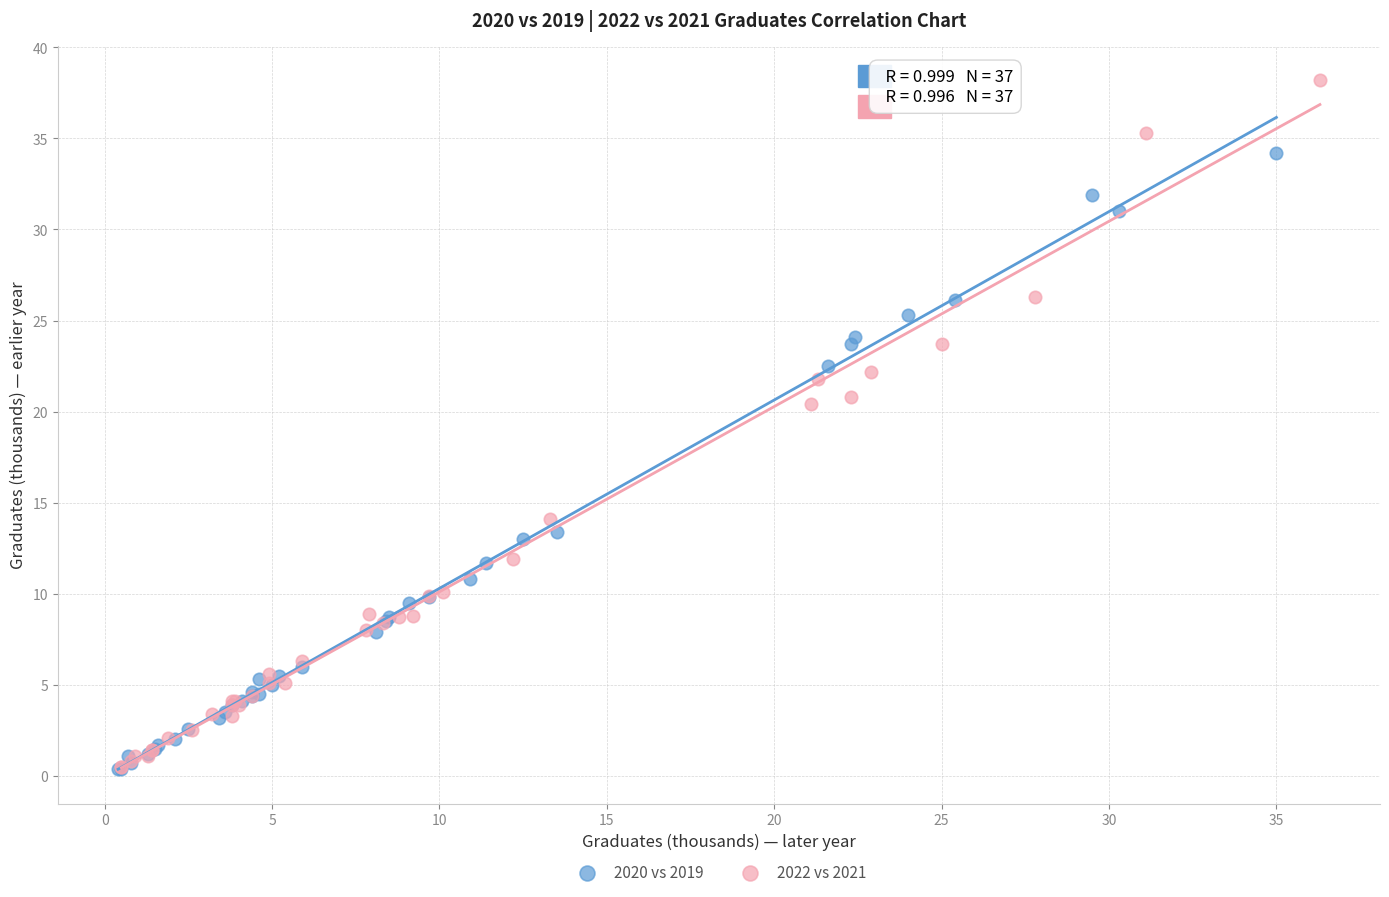

Which series has the largest Y range (max minus min)?

2022 vs 2021